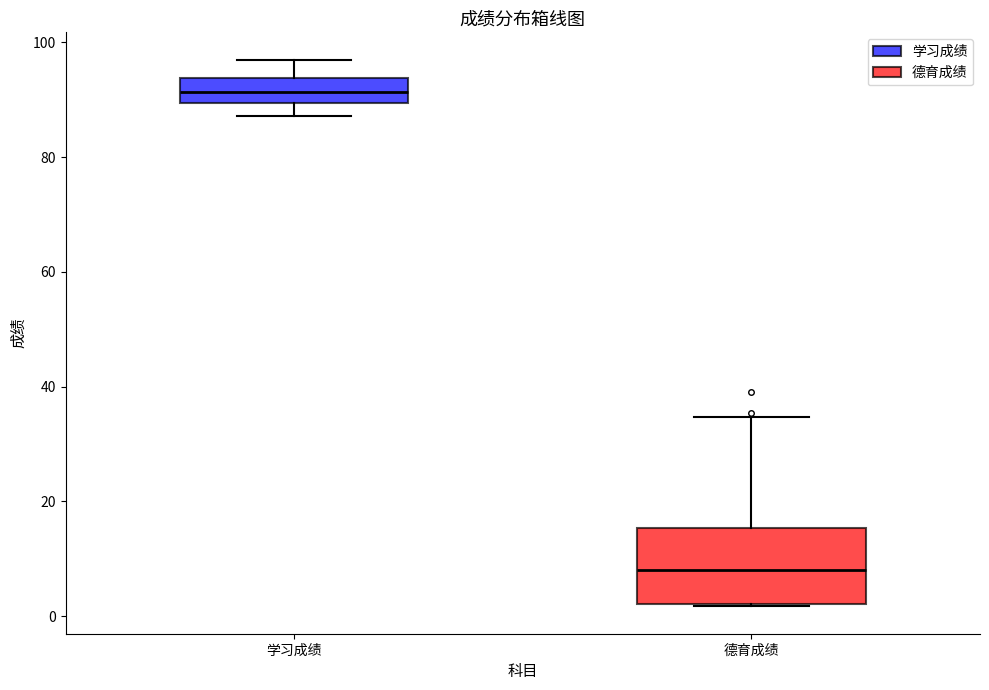

Reading left to right, transcribe this box plot: for each box, give where its median line is, the range the box spans, and where its two whiskers end, as read against the y-axis. The values are not printed on the chart, so give them approximately, as read against the axis.

学习成绩: median 92, box 90 to 94, whiskers 88 to 96
德育成绩: median 8, box 2 to 16, whiskers 2 to 34